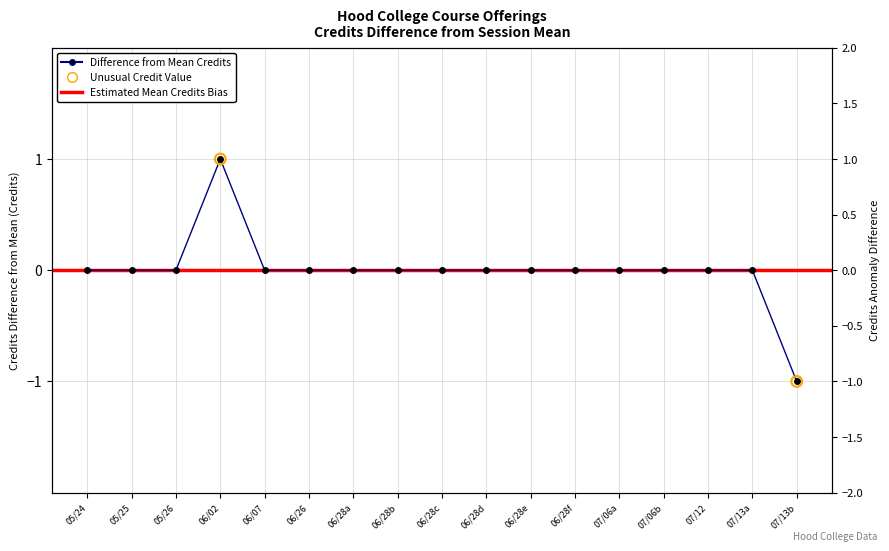

Which has a higher value, 05/25 or 06/28d?

05/25